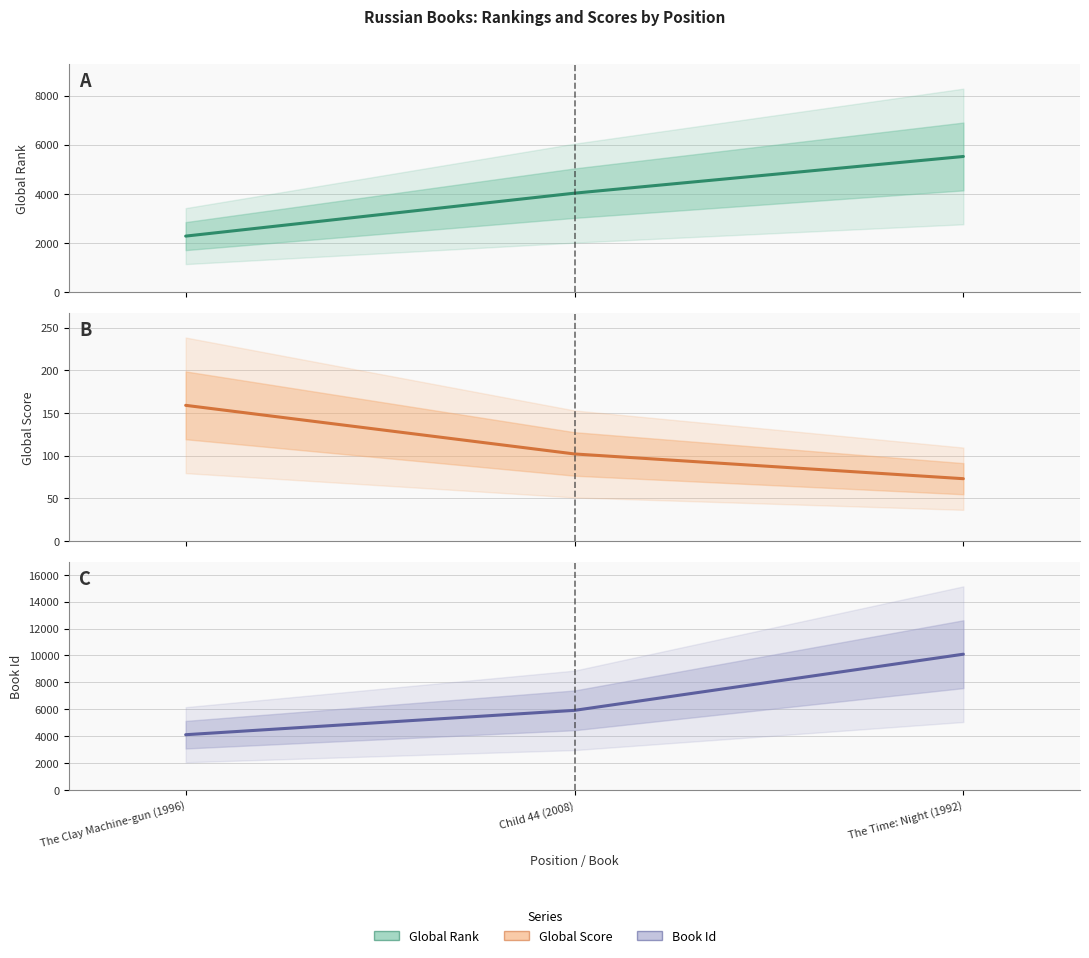

What is the spread (max minus min) of values at Child 44 (2008)?

5813